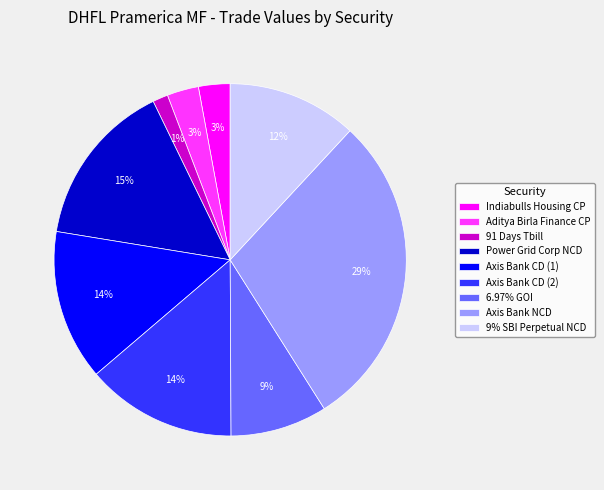

Do Axis Bank NCD and Axis Bank CD (2) together represent more than half of the pie?

No